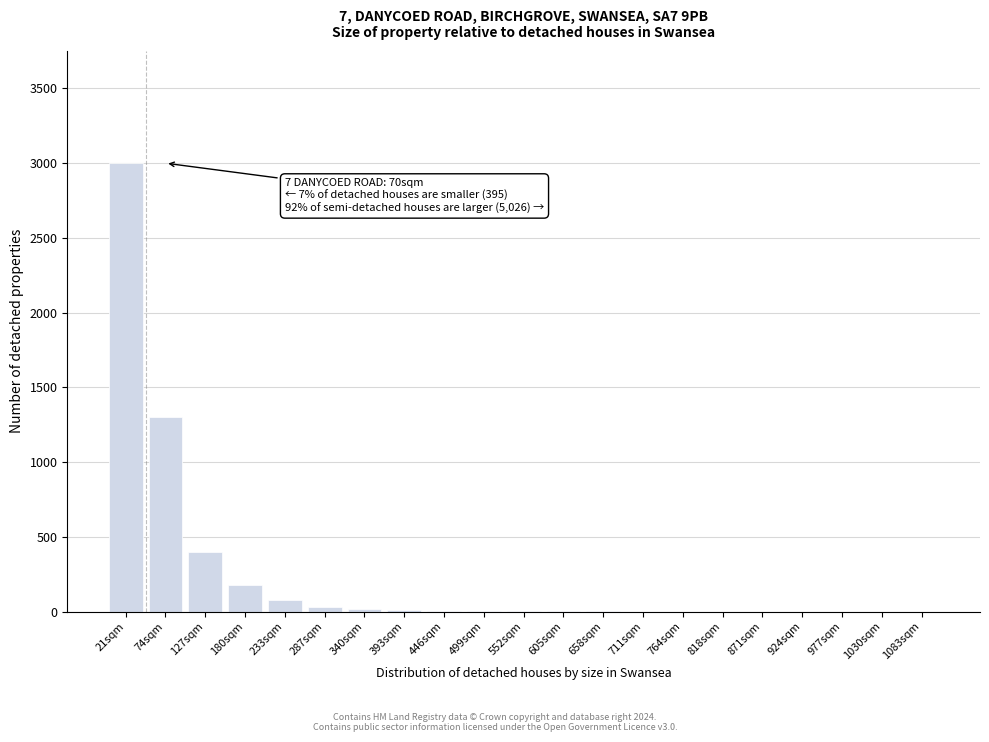

At which label is the value closest to 1500?

74sqm